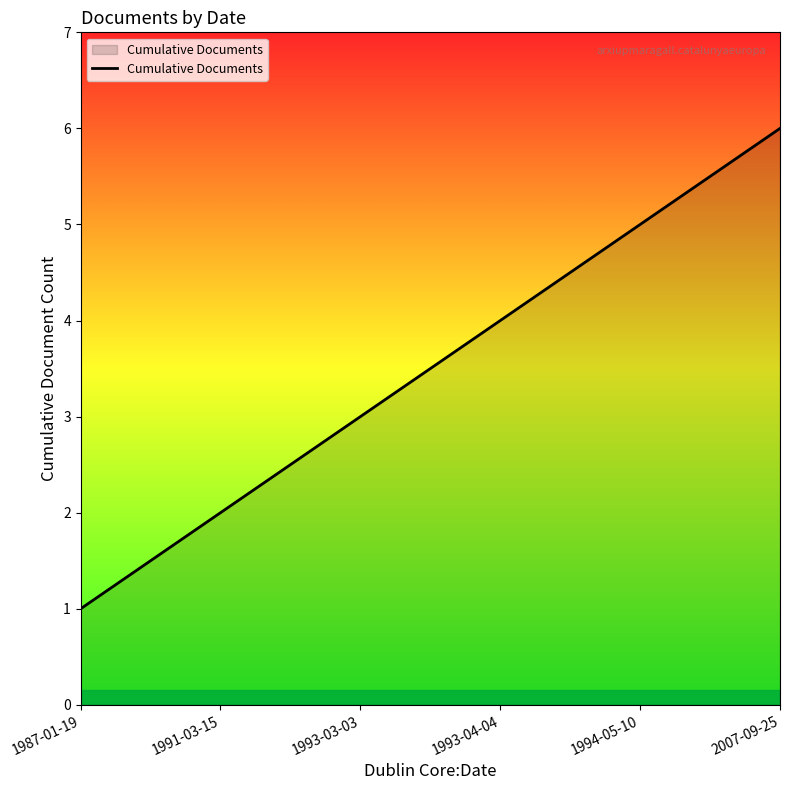

What is the difference between the values at 1993-03-03 and 1987-01-19?

2